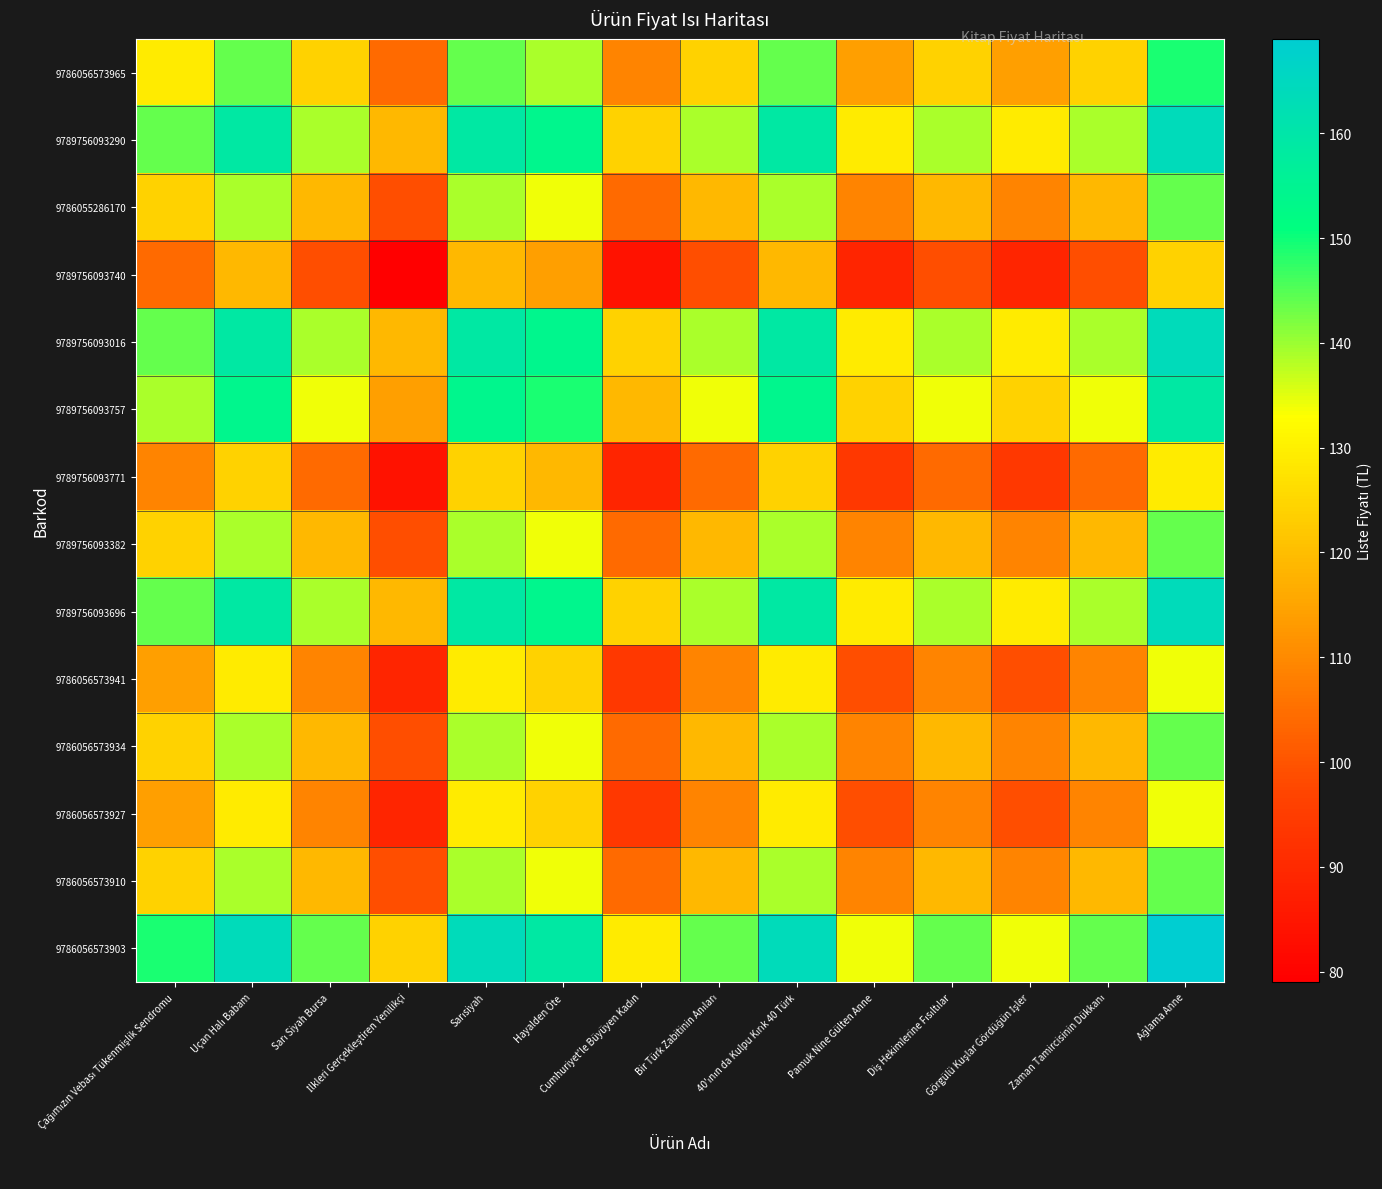

Which category has the lowest value across all series?

İlkleri Gerçekleştiren Yenilikçi